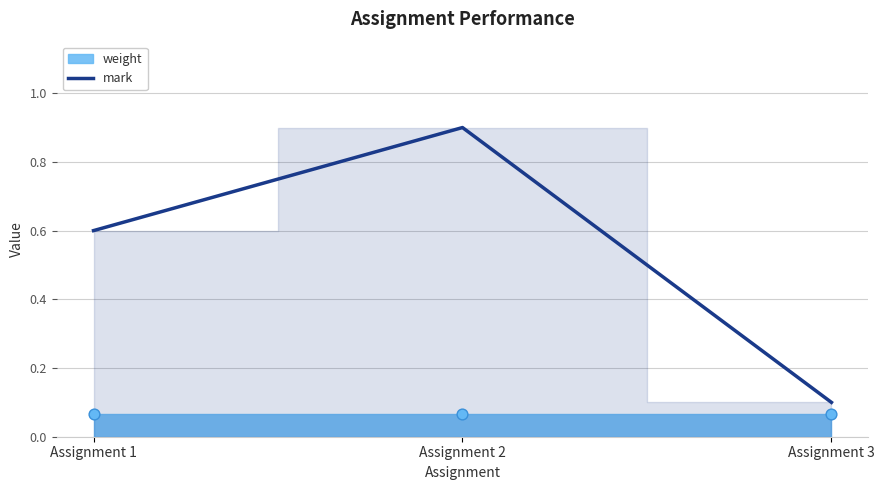

Between Assignment 1 and Assignment 2, which is larger?

Assignment 2